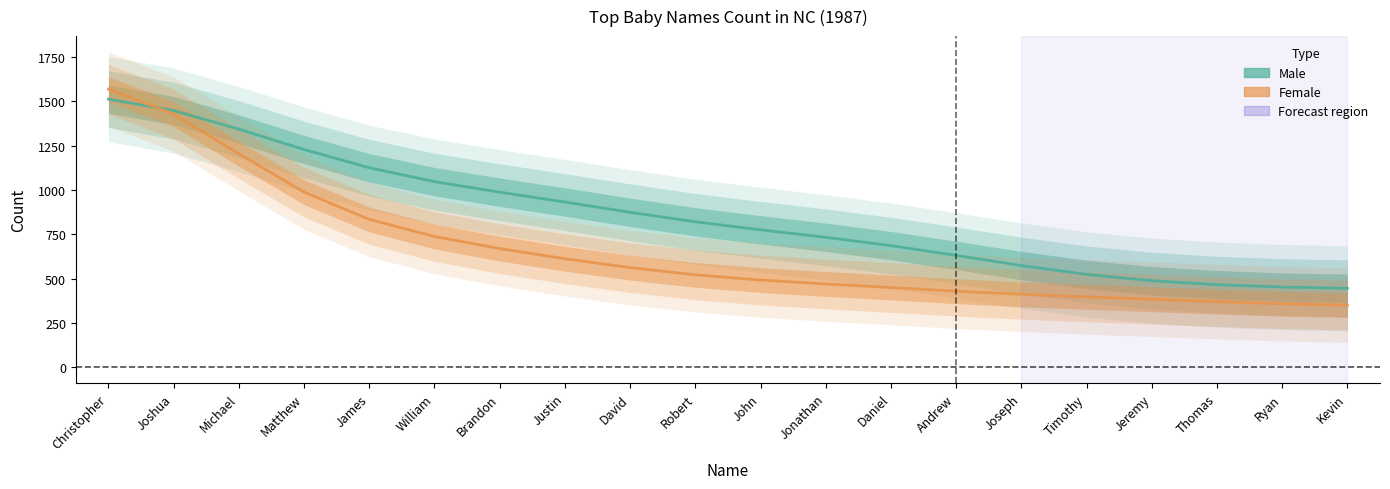

Which series has the largest range (max minus min)?

Female